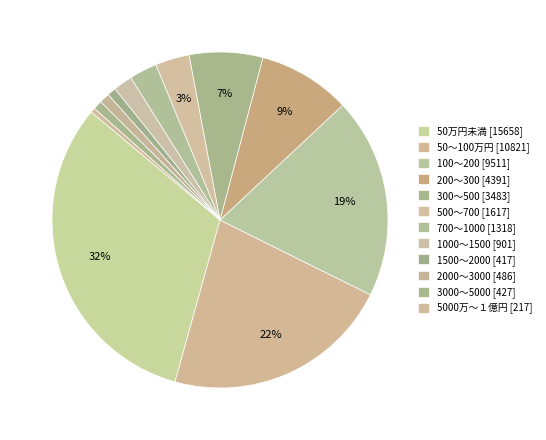

What is the change in value from 2000～3000 to 3000～5000?

-59